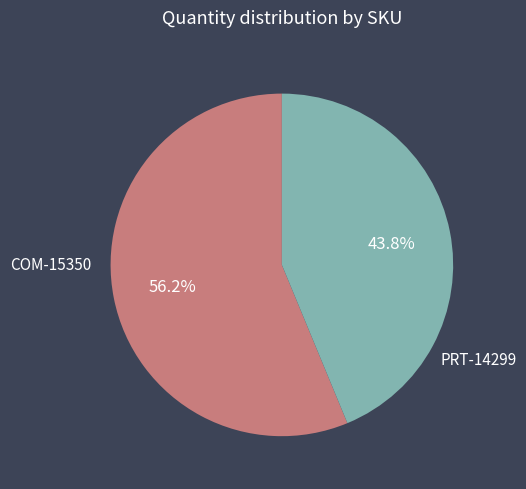

Do PRT-14299 and COM-15350 together represent more than half of the pie?

Yes